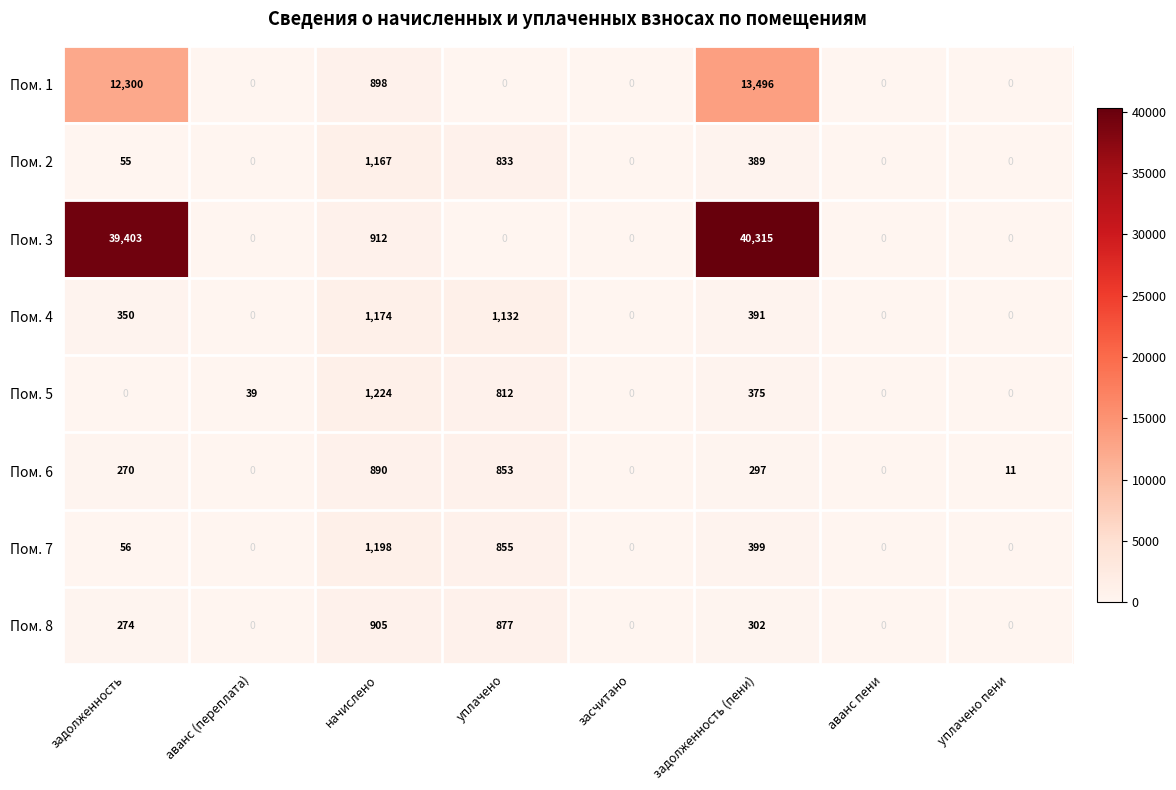

True or false: Пом. 7 has a value of 526 at аванс (переплата).

False